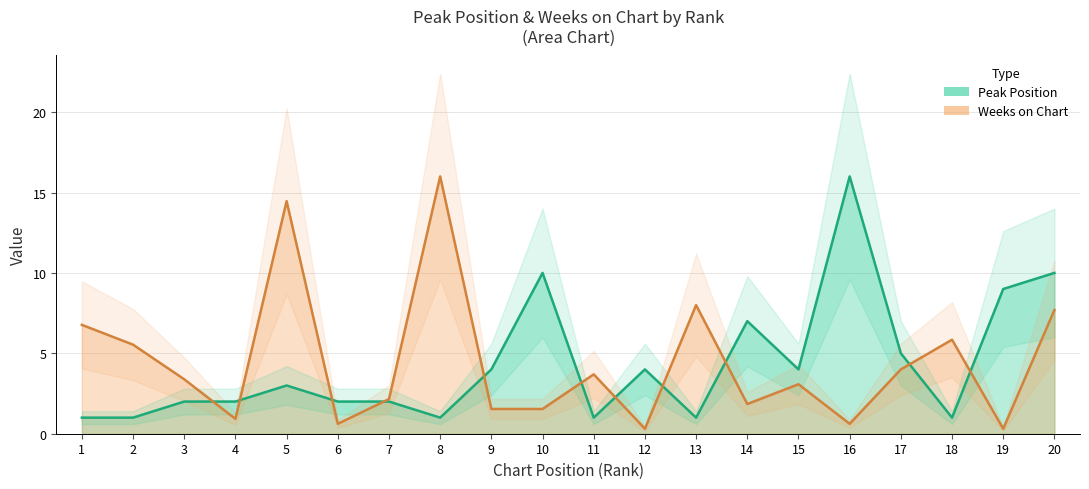

The Weeks on Chart series shows 14.5 at 5. True or false?

True